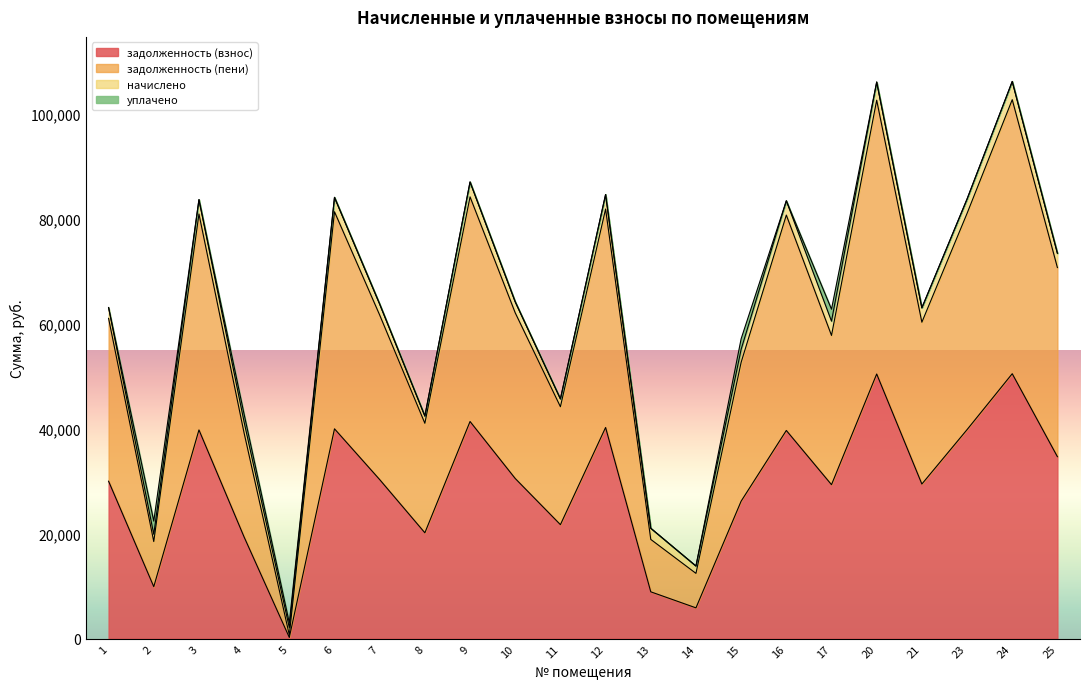

Reading left to right, extract all data points from this chart.

задолженность (взнос): 29990.6	9903.9	39763.6	19355.2	232.9	39970.3	30300.8	20166.1	41366.4	30507.7	21717.4	40228.7	8923.8	5870.2	26195.6	39660.2	29333.2	50415.4	29455.2	39815.2	50466.9	34660.2
задолженность (пени): 61011.4	18500.4	80892.9	39149.4	697.0	81313.4	61642.4	41024.9	84153.6	62063.3	44180.6	81839.2	18907.9	12438.4	52634.4	80682.5	57758.5	102562.3	60277.8	80997.8	102667.2	70682.5